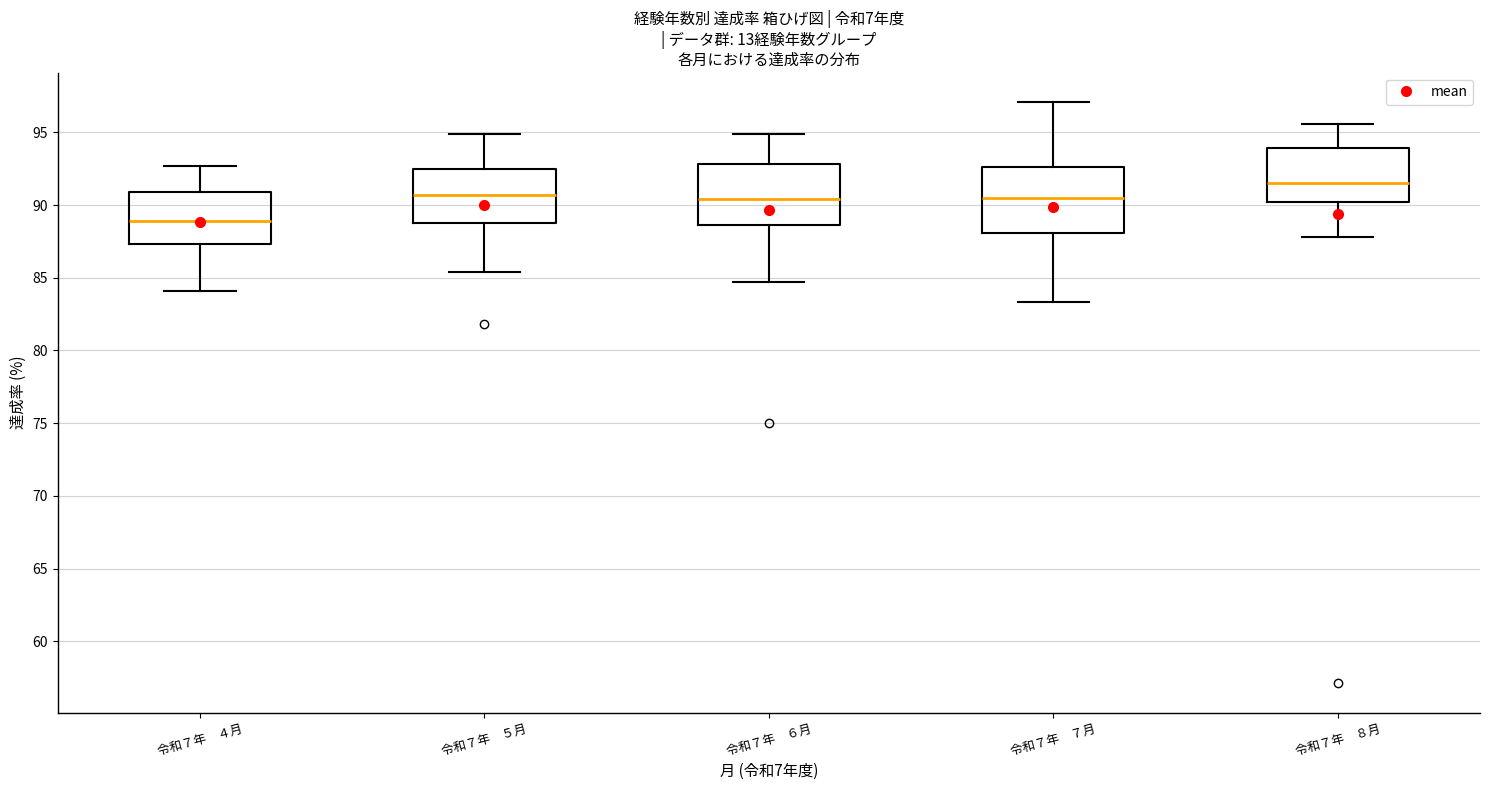

Reading left to right, read every box against the y-axis: the position of its median line, the range the box covers, and the ends of its whiskers. The values are not printed on the chart, so give them approximately, as read against the axis.

令和７年 ４月: median 89.0, box 87.5 to 91.0, whiskers 84.0 to 92.5
令和７年 ５月: median 90.5, box 89.0 to 92.5, whiskers 85.5 to 95.0
令和７年 ６月: median 90.5, box 88.5 to 93.0, whiskers 84.5 to 95.0
令和７年 ７月: median 90.5, box 88.0 to 92.5, whiskers 83.5 to 97.0
令和７年 ８月: median 91.5, box 90.0 to 94.0, whiskers 88.0 to 95.5